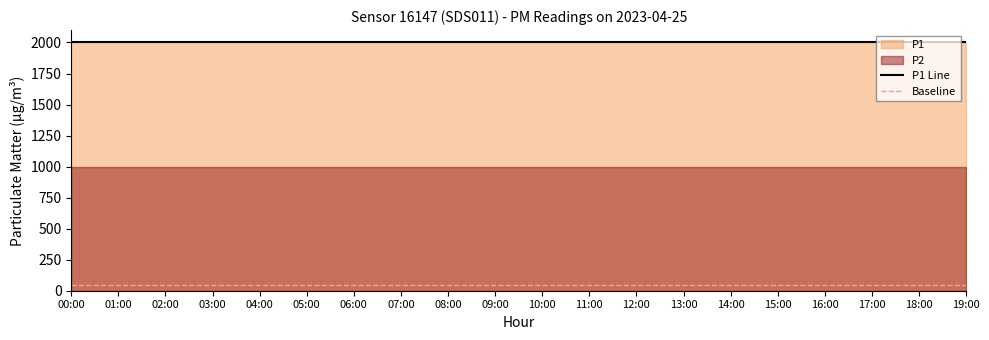

Is it true that P2 equals 999.9 at 16:00?

True